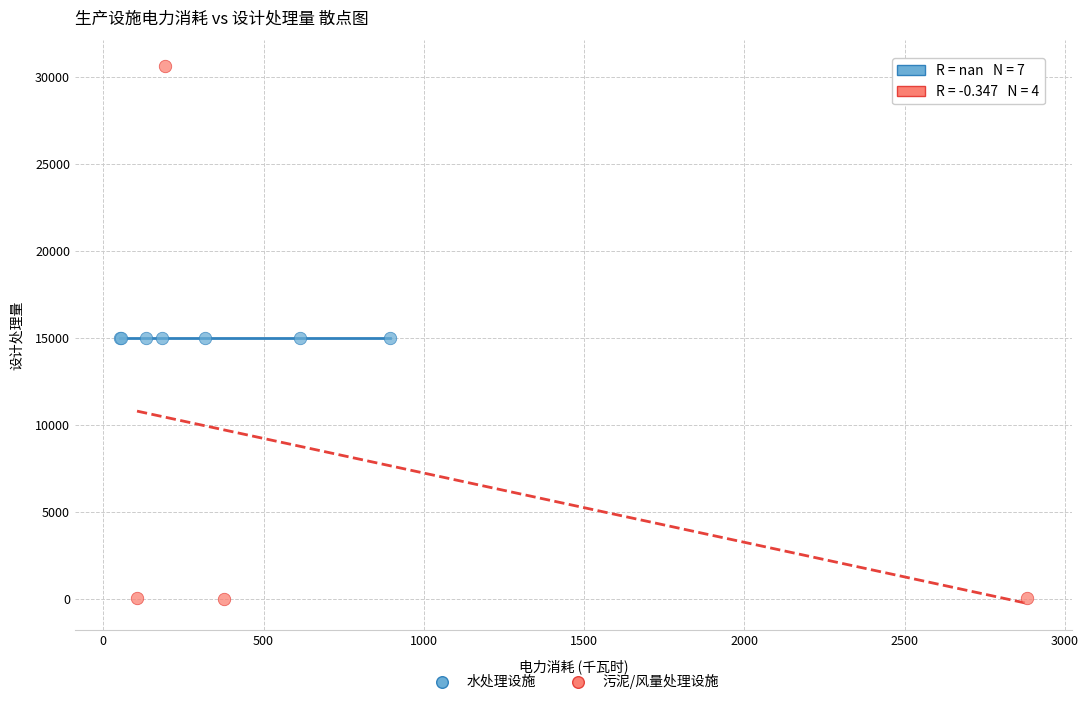

What are all the series names shown in the legend?

水处理设施, 污泥/风量处理设施